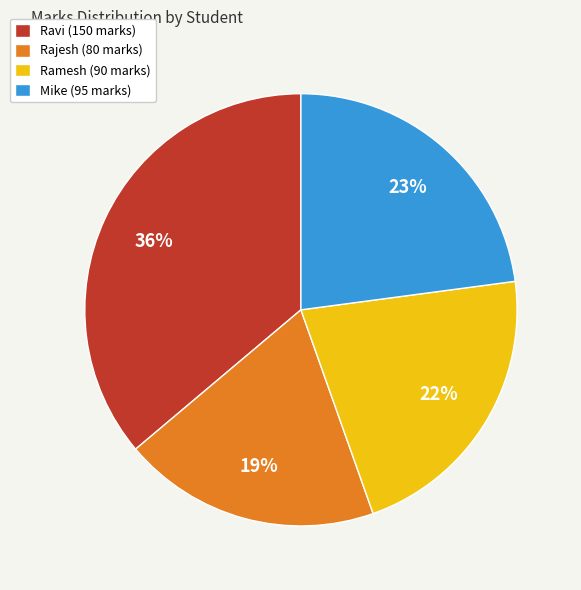

Do Ravi (150 marks) and Ramesh (90 marks) together represent more than half of the pie?

Yes